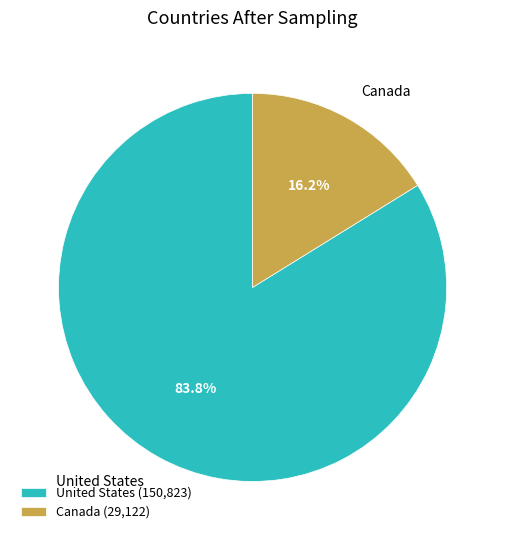

To the nearest percent, what portion does United States represent?

84%